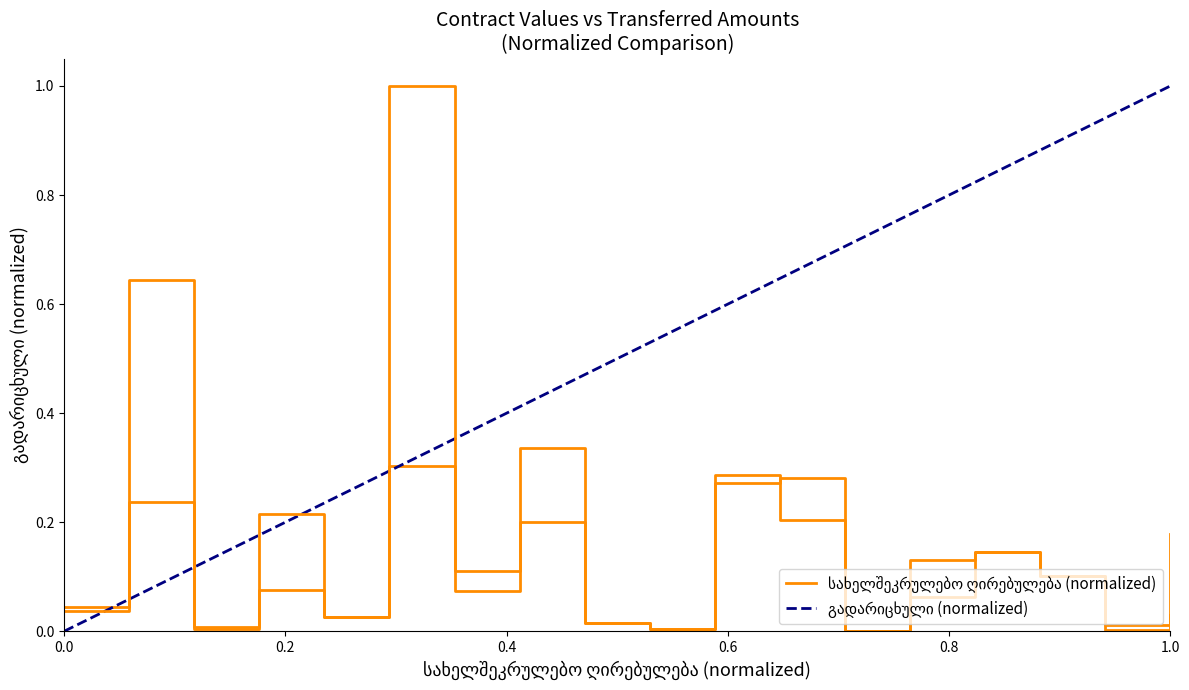

What are all the series names shown in the legend?

სახელშეკრულებო ღირებულება, გადარიცხული